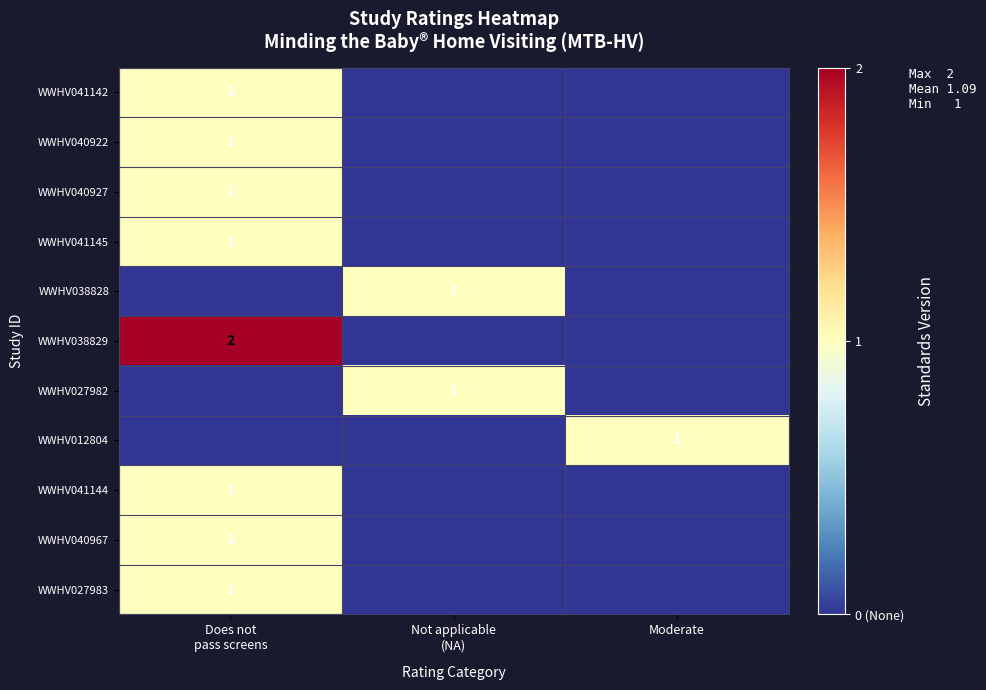

What is the difference between the highest and lowest values at Not applicable
(NA)?

1